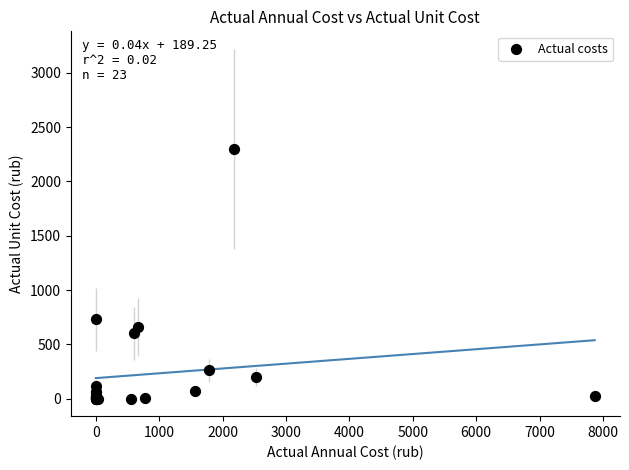

What Y value in the scatter plot is closest to 1150?

729.0